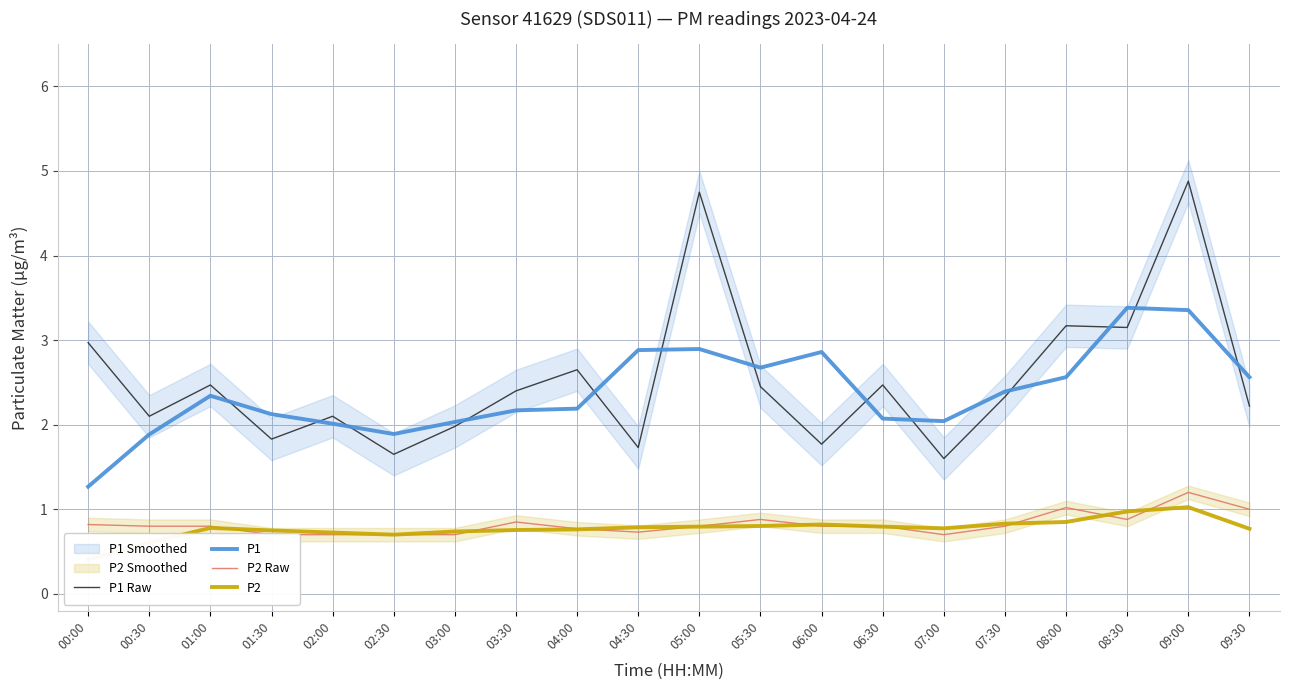

At which label does P2 reach its peak?

09:00